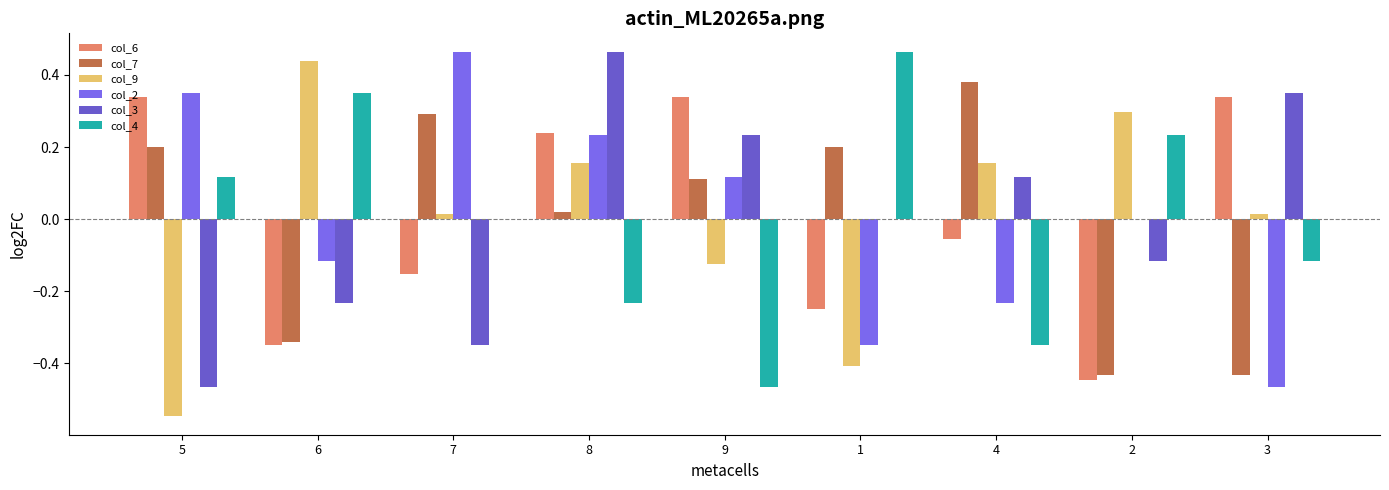

How many values in the col_6 series exceed 0?

4